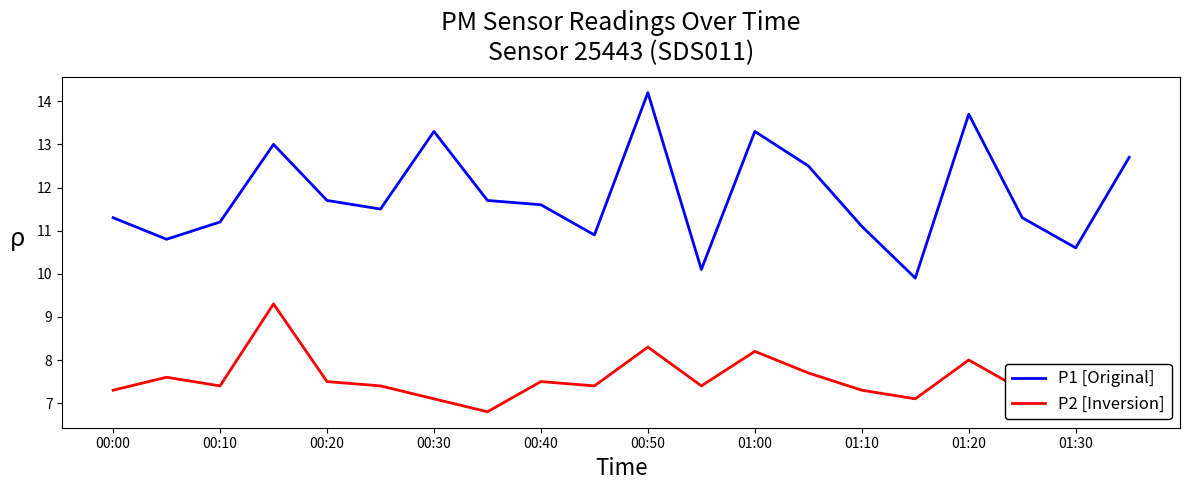

List the series in order of their overall mean, lowest first.

P2 [Inversion], P1 [Original]